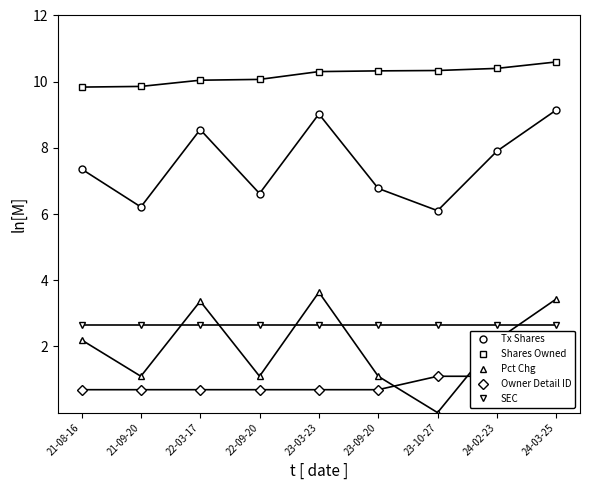

Which category has the highest value in the Pct Chg series?

23-03-23